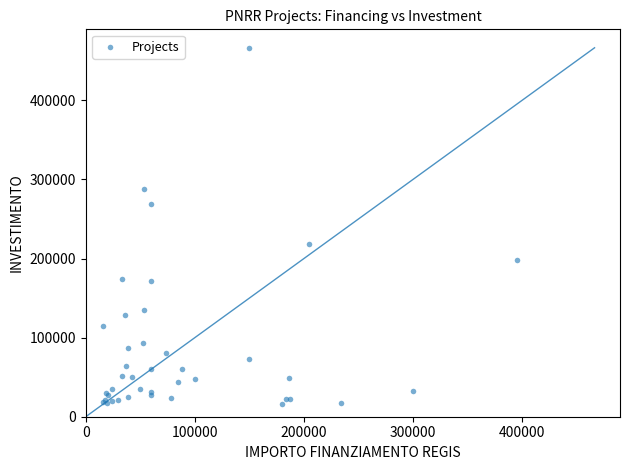

What Y value in the scatter plot is closest to 241028?

217942.9